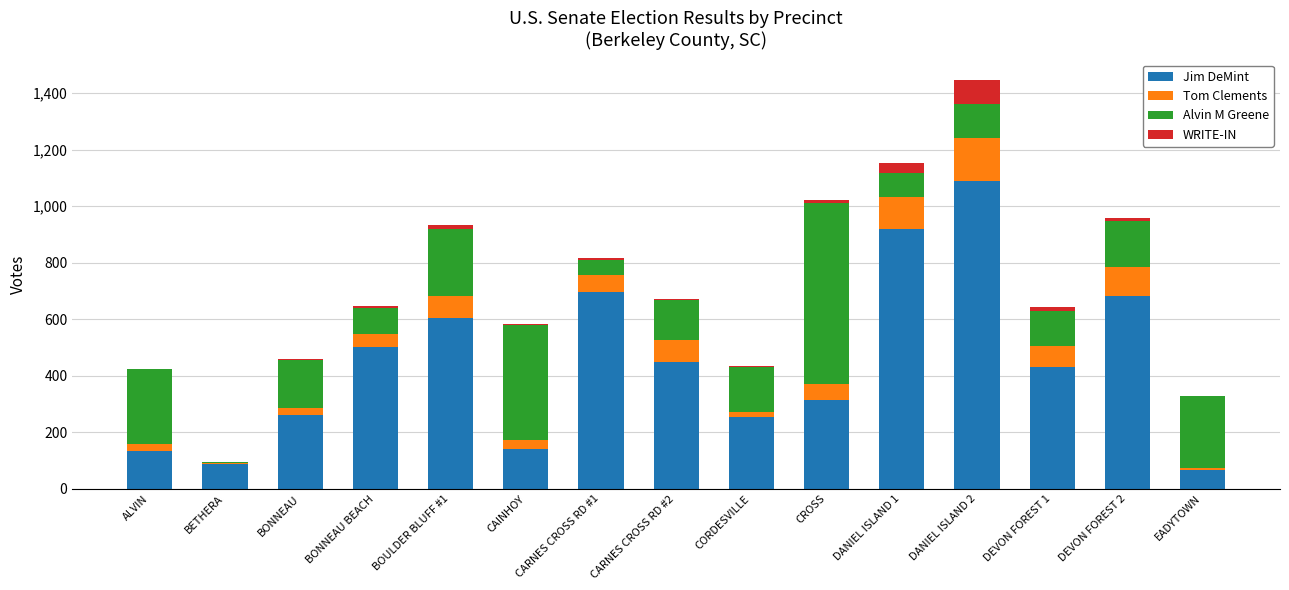

What is the maximum value for Jim DeMint?

1090